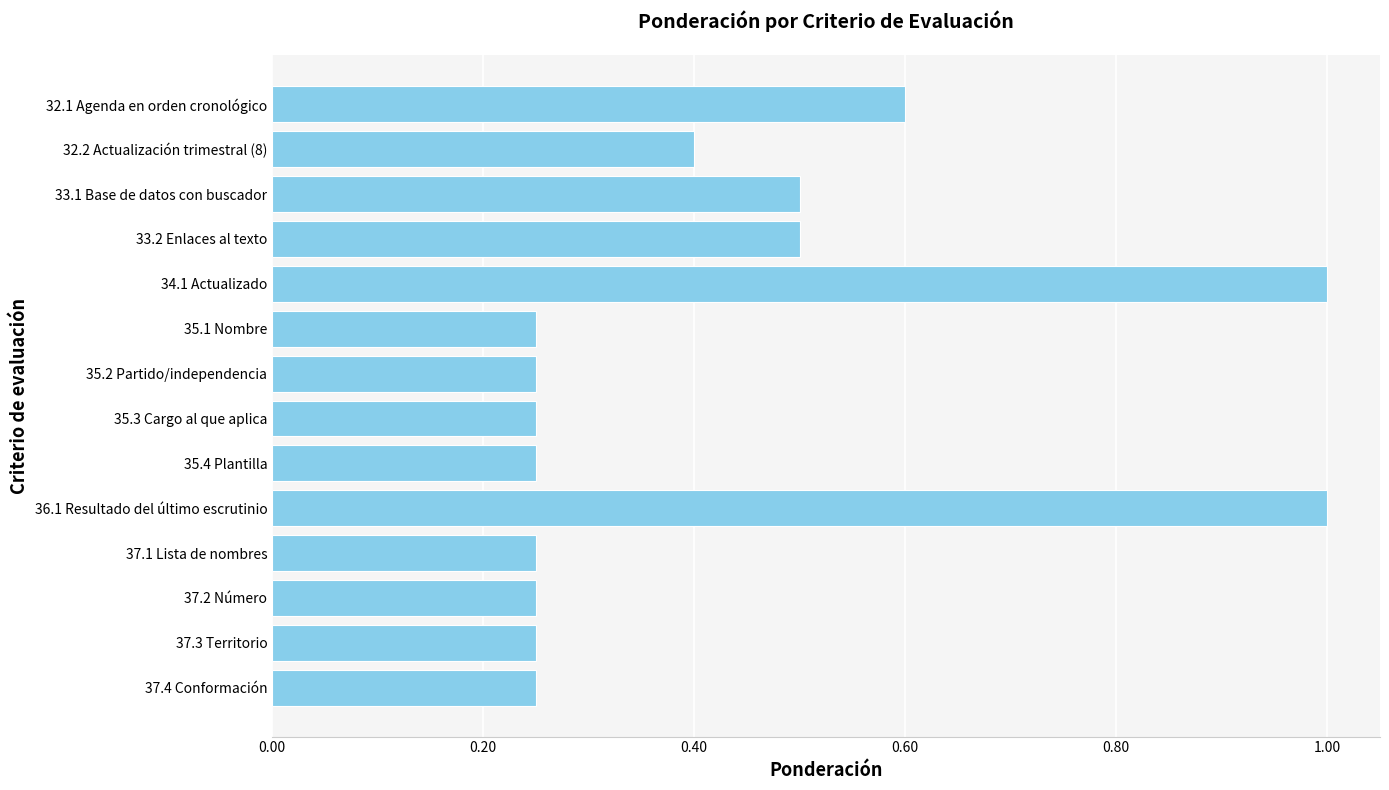

What is the maximum value shown in the chart?

1.0